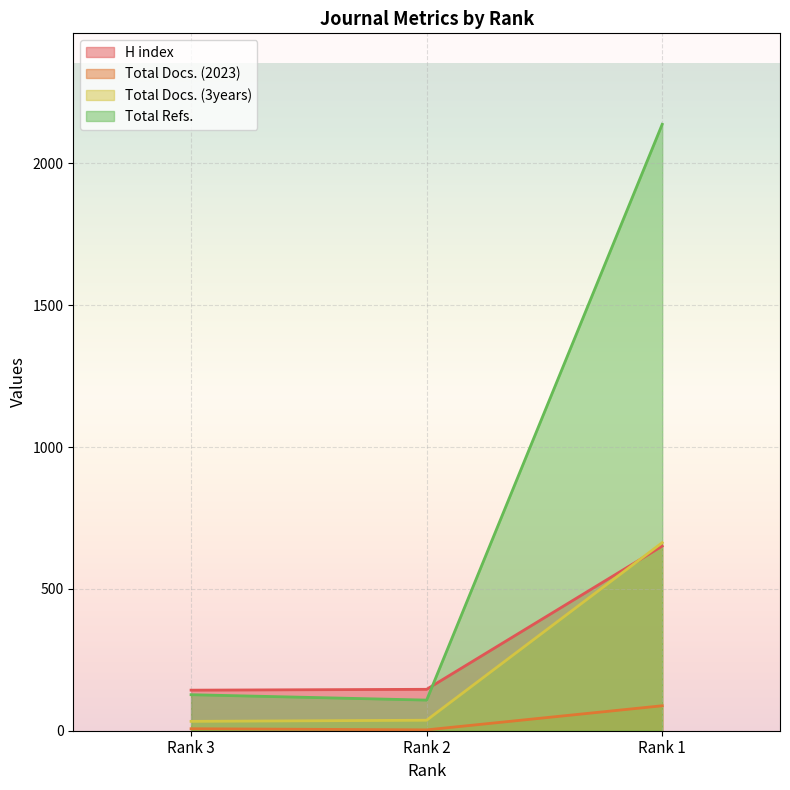

At which label does Total Docs. (3years) reach its peak?

Rank 1